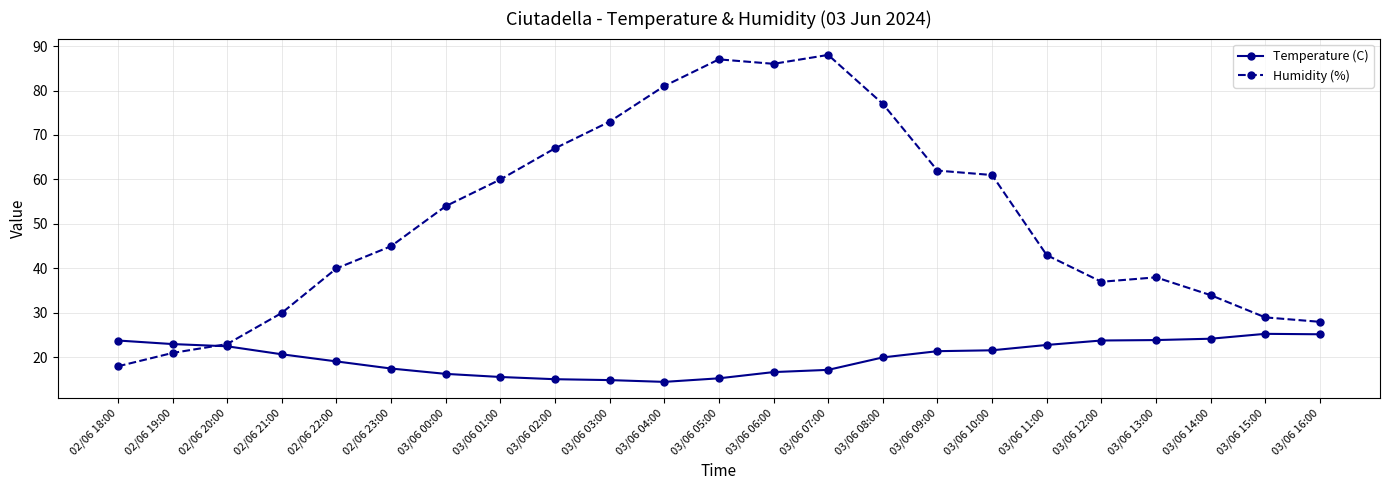

The Temperature (C) series shows 27.7 at 02/06 21:00. True or false?

False